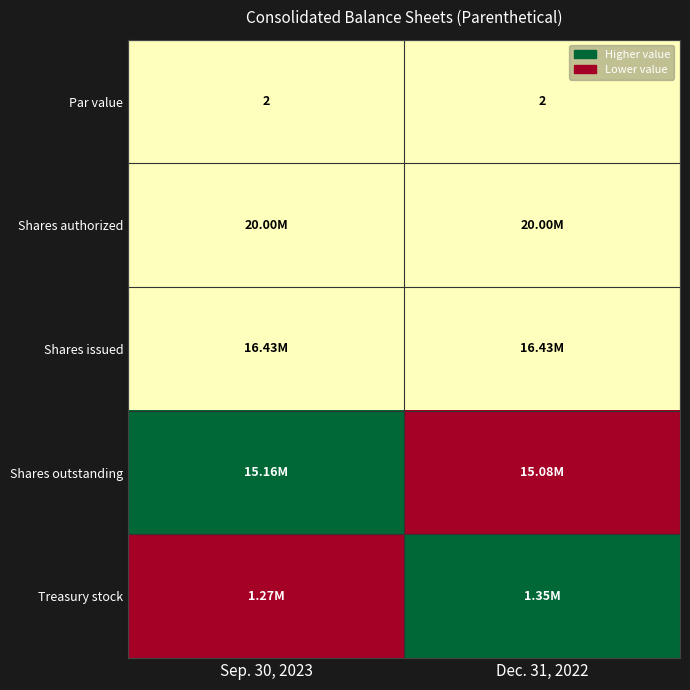

At which category is the sum across all series the highest?

Sep. 30, 2023